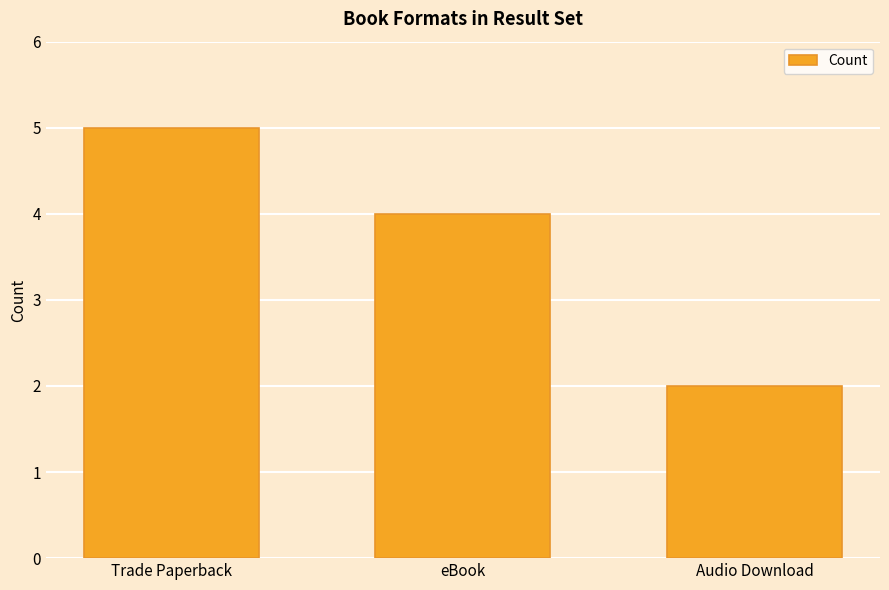

Approximately how many times larger is the value at eBook compared to Audio Download?

2.0